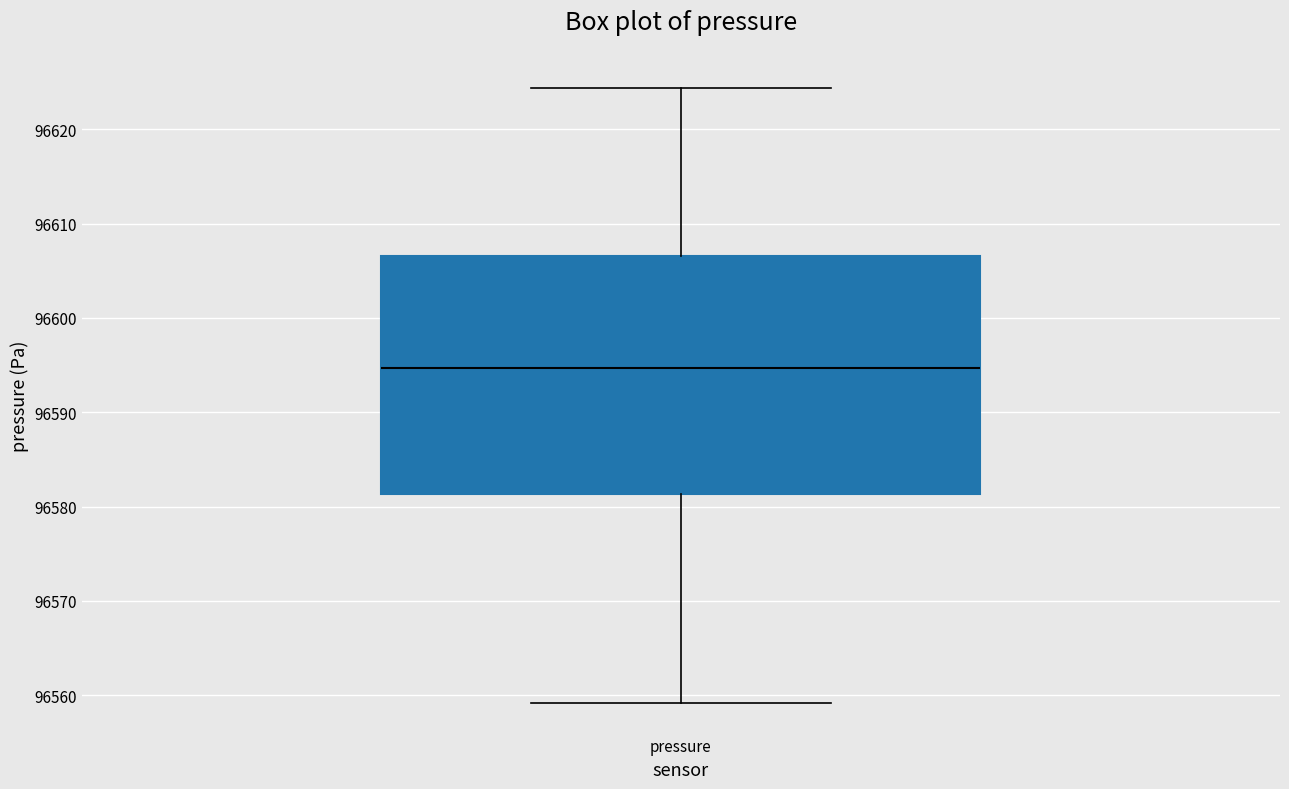

Where does the lower whisker of the box for pressure end on the y-axis? The values are not printed on the chart, so give them approximately, as read against the axis.

96559